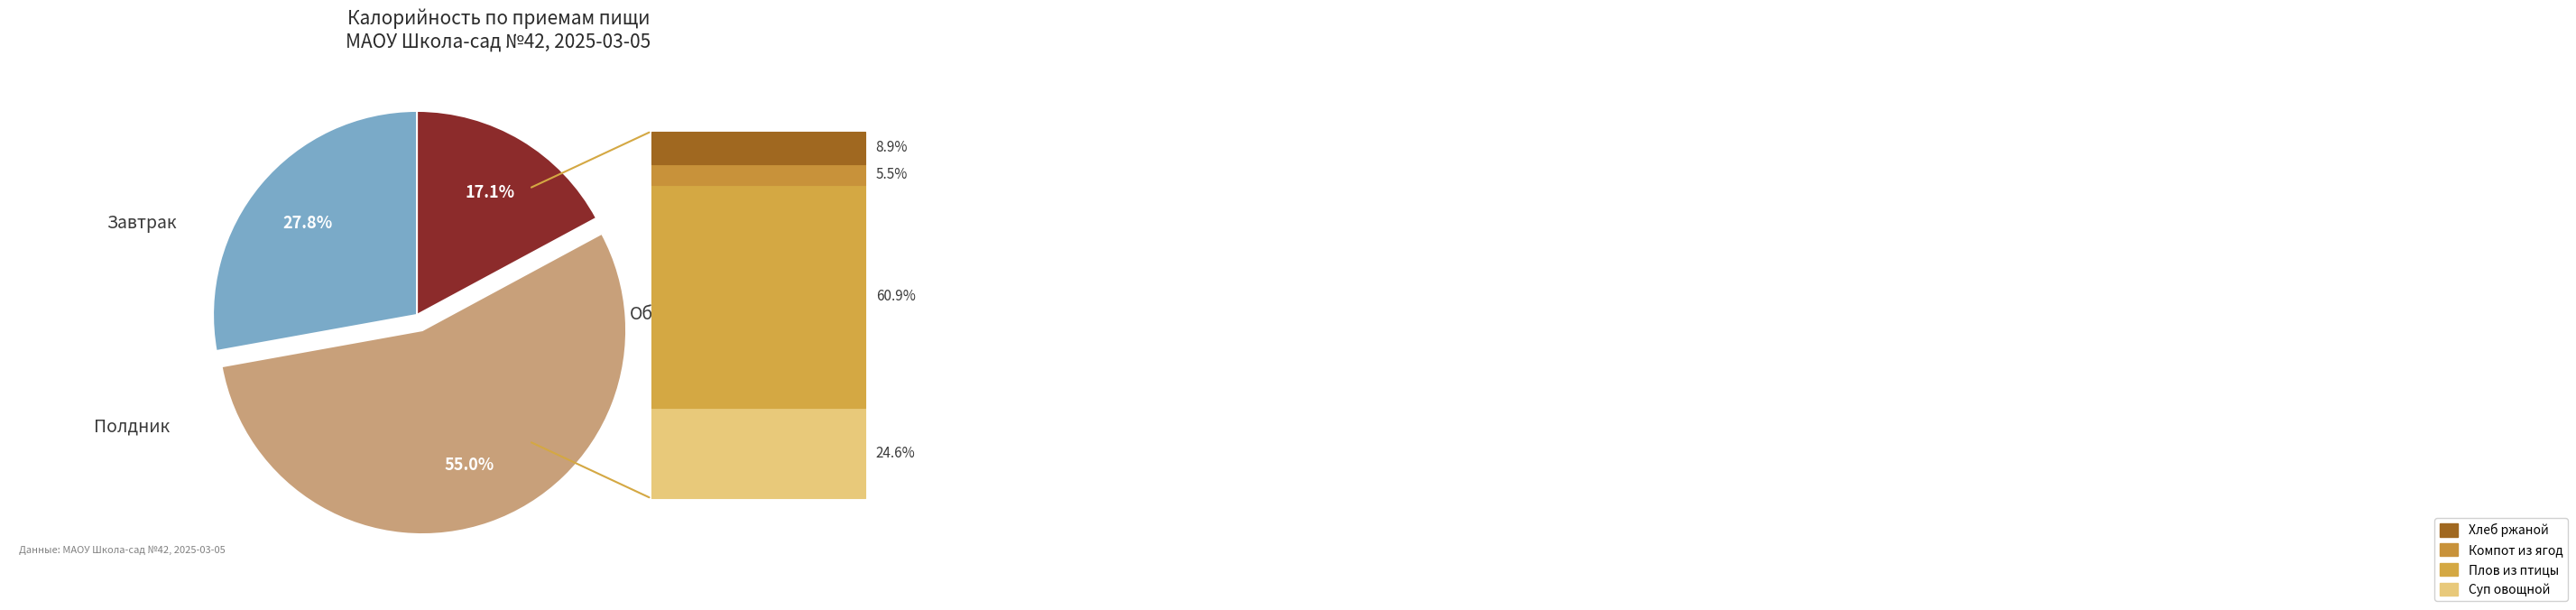

Count the number of slices in the pie.

3